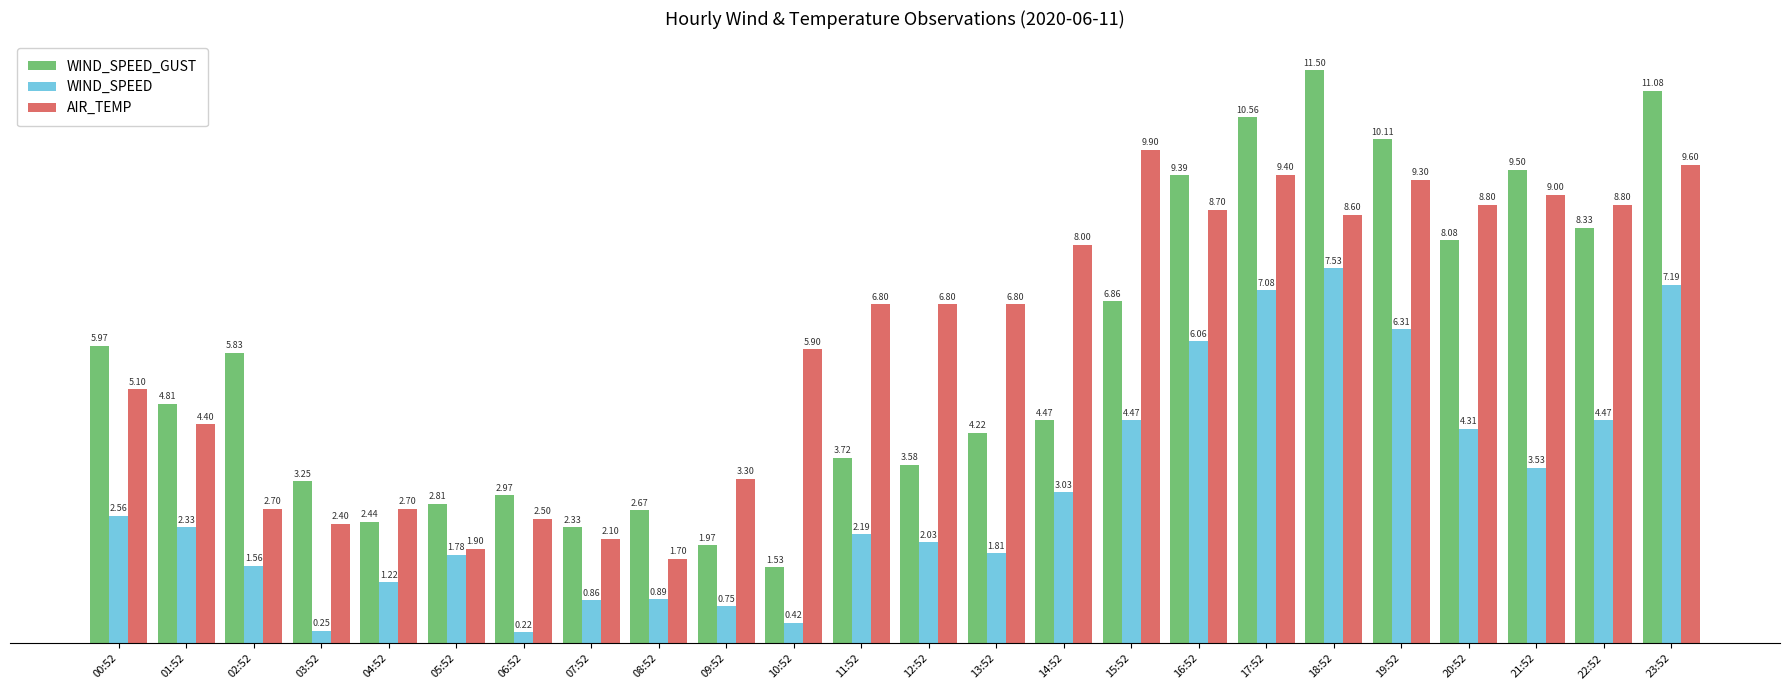

List the series in order of their peak value, lowest first.

WIND_SPEED, AIR_TEMP, WIND_SPEED_GUST